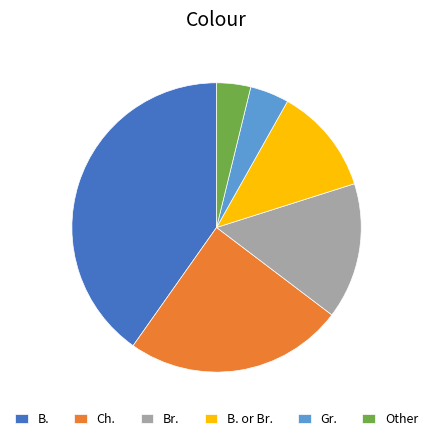

Do Br. and Other together represent more than half of the pie?

No